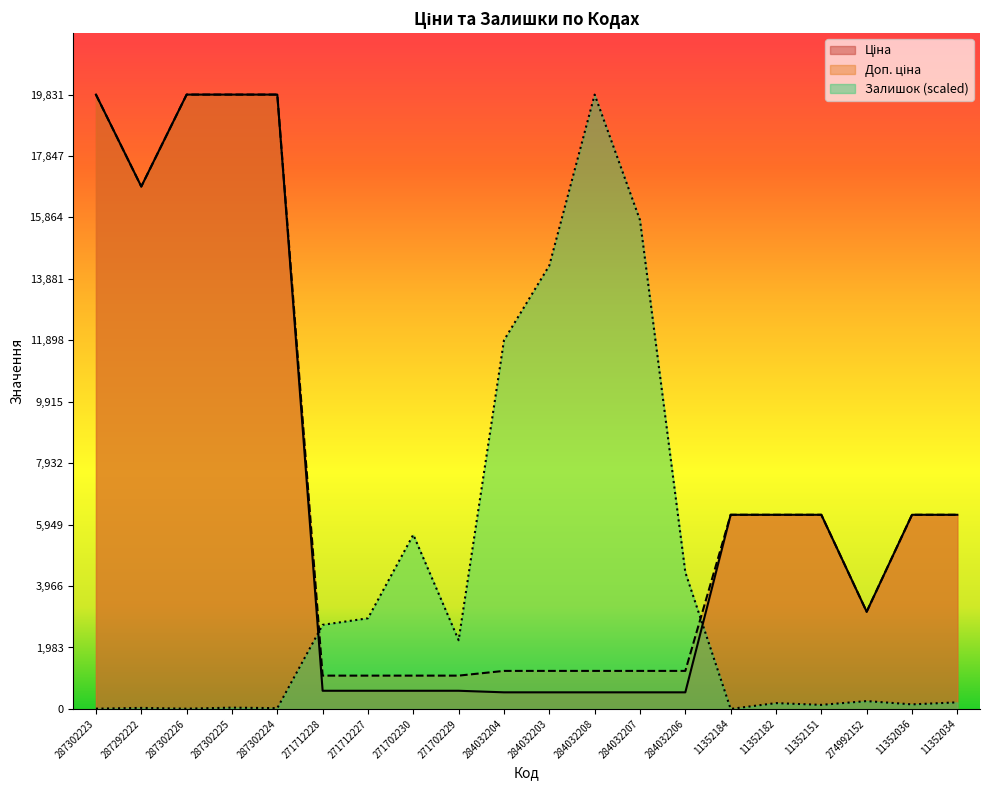

Is it true that Ціна equals 535.4 at 284032207?

True